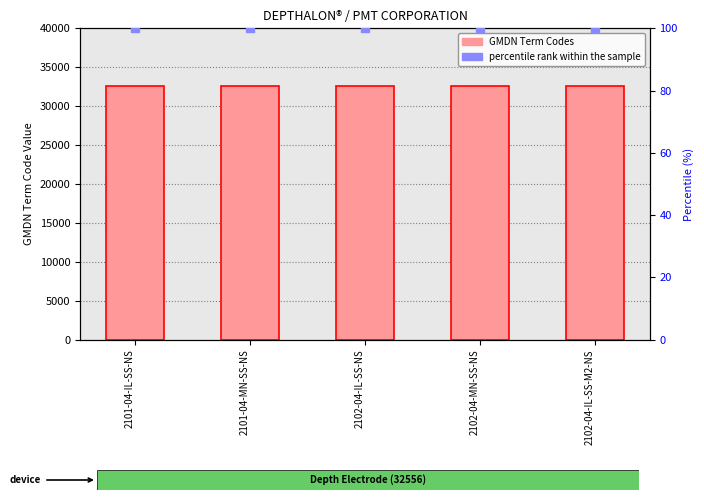

What is the total value across all series at 2101-04-MN-SS-NS?

32656